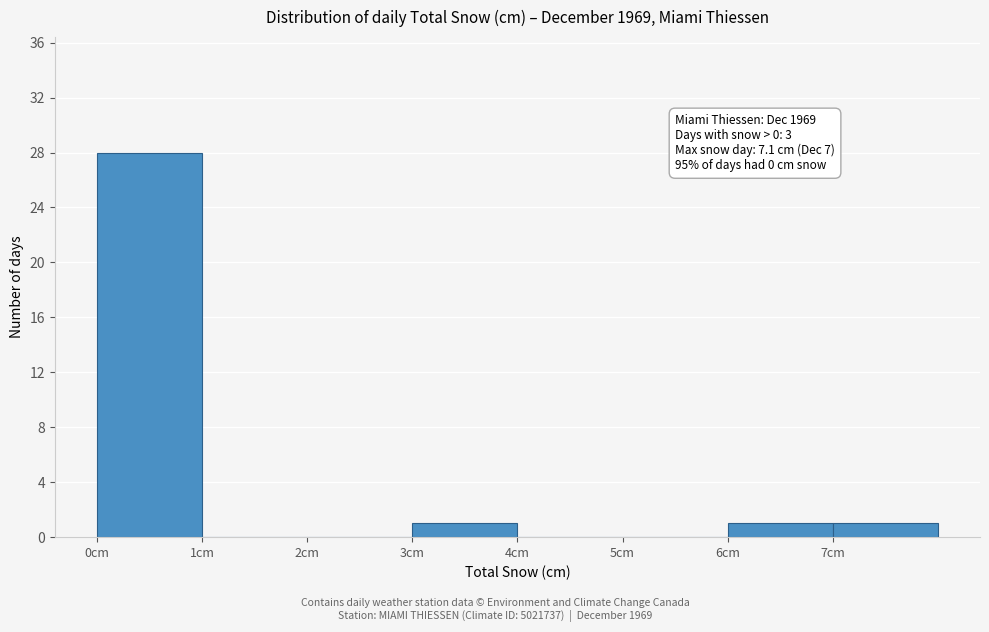

Over which range of the x-axis is the bar tallest?

0 to 1